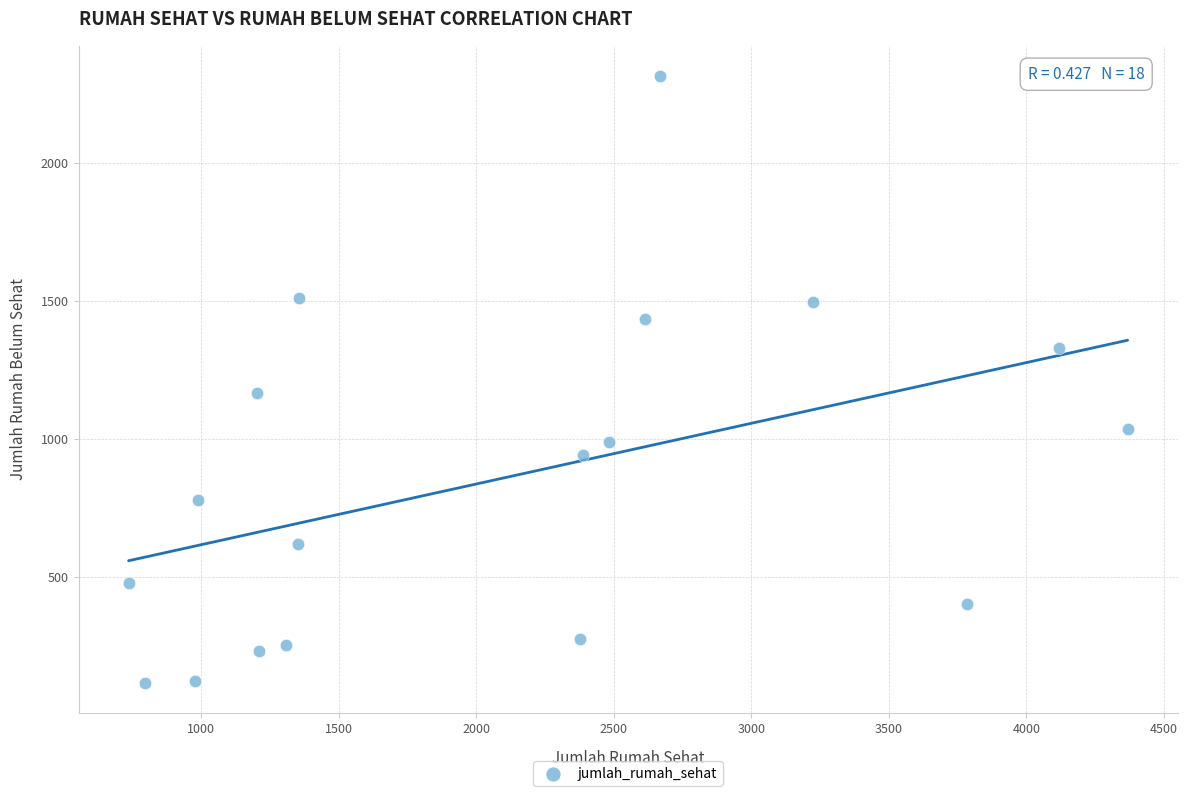

What Y value in the scatter plot is closest to 1216?

1168